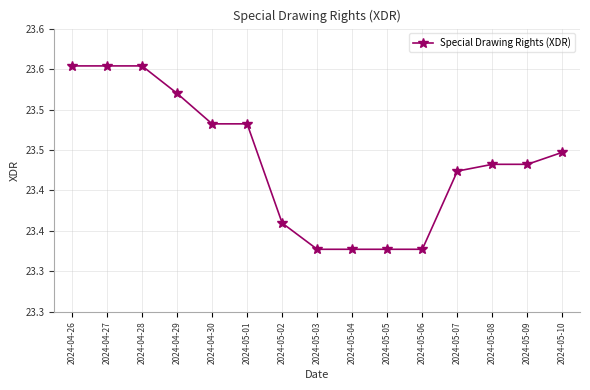

Approximately how many times larger is the value at 2024-04-30 compared to 2024-05-08?

1.0